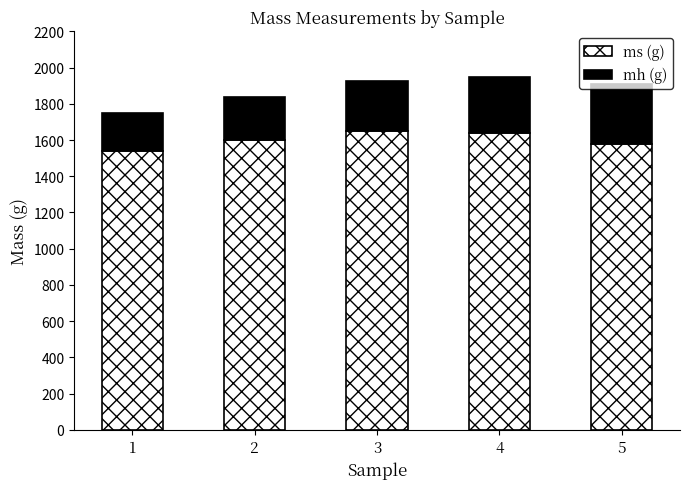

What is the average value of the ms (g) series?

1602